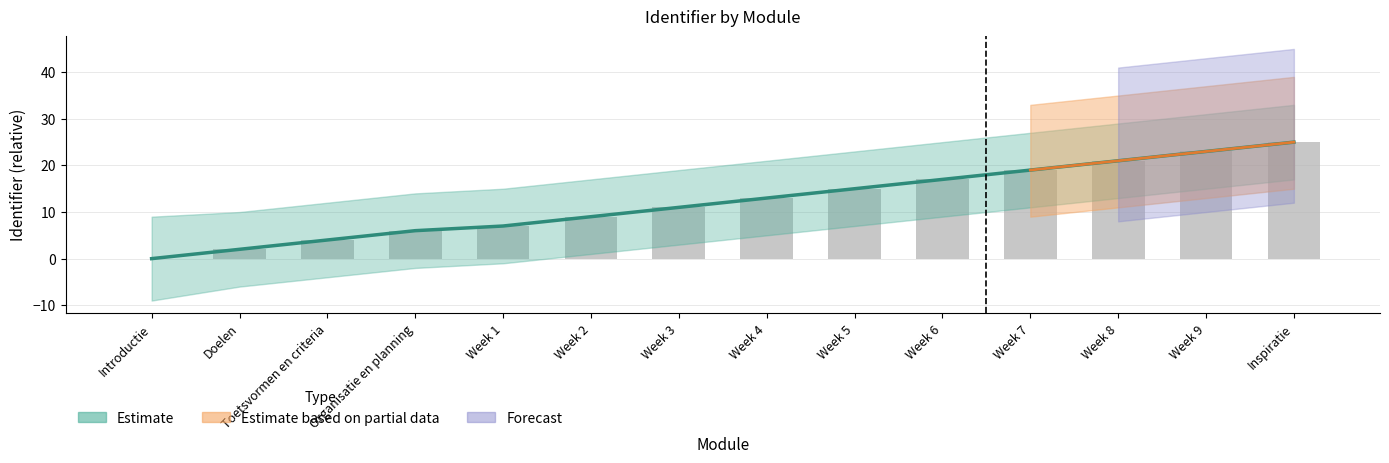

What is the sum of all values?

172